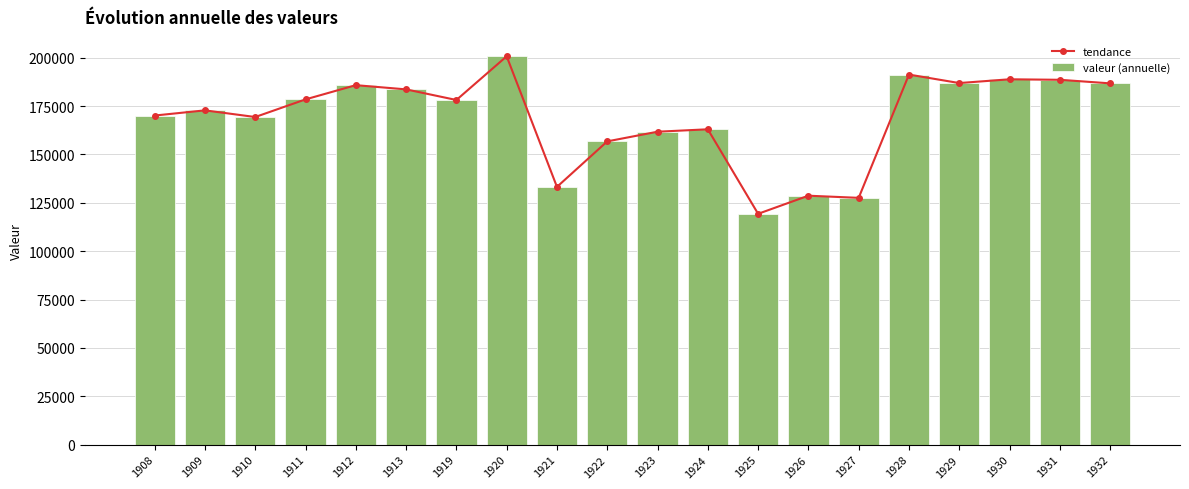

True or false: valeur (annuelle) has a value of 323465 at 1920.

False